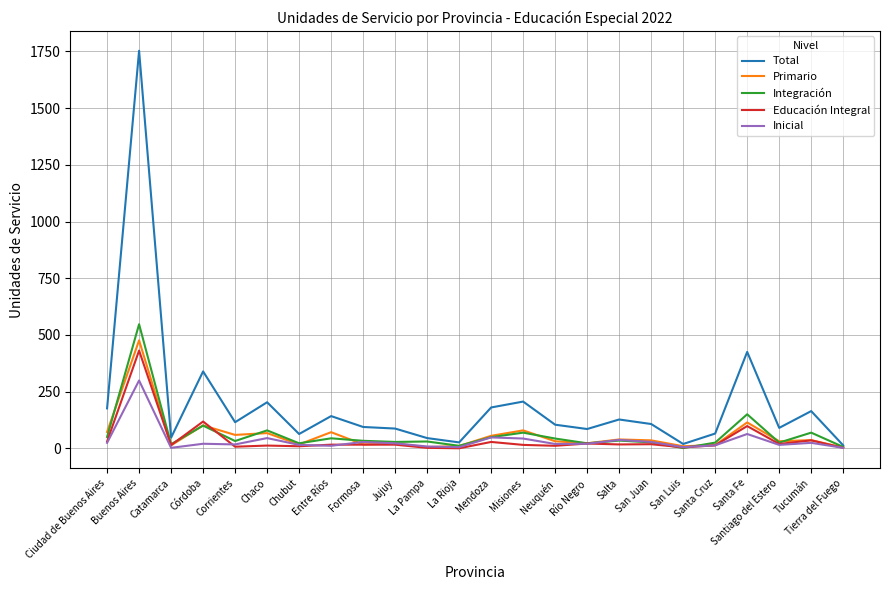

The value of Total at Tucumán is 95. True or false?

False